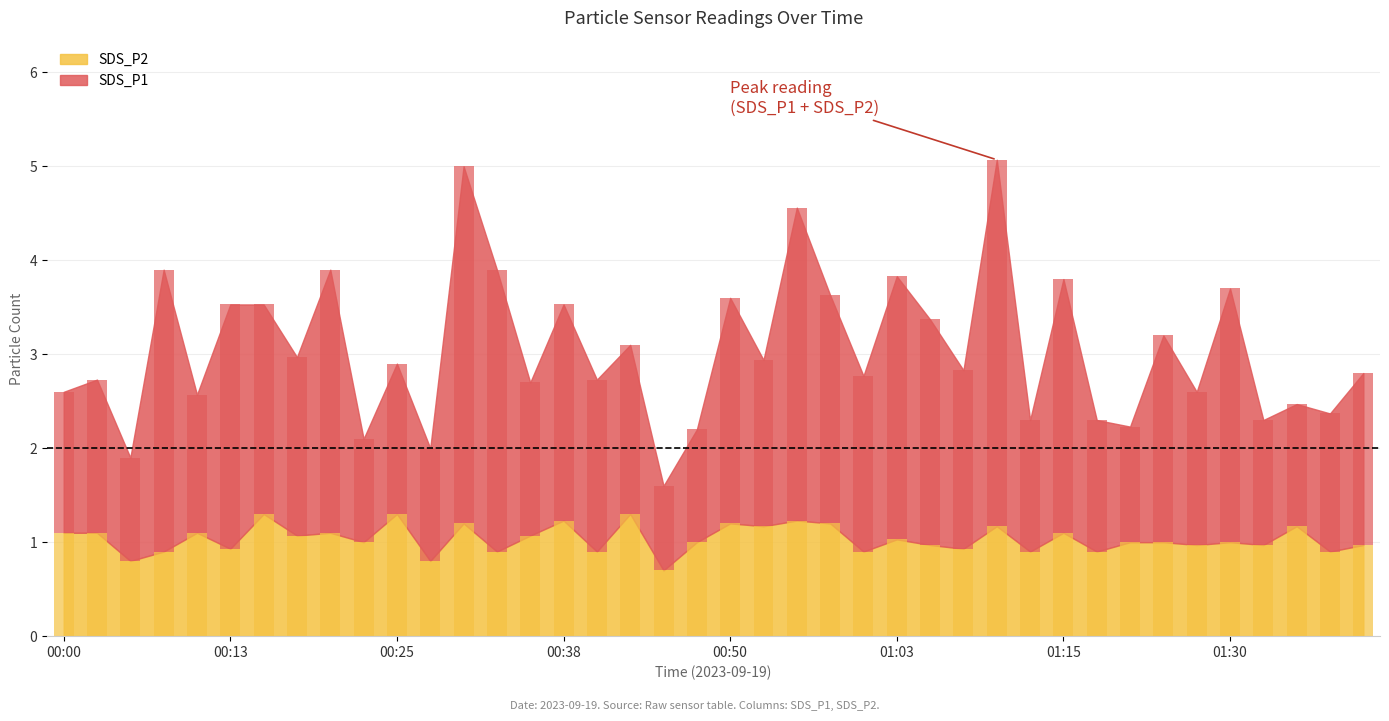

The SDS_P1 series shows 3.8 at 01:05. True or false?

False